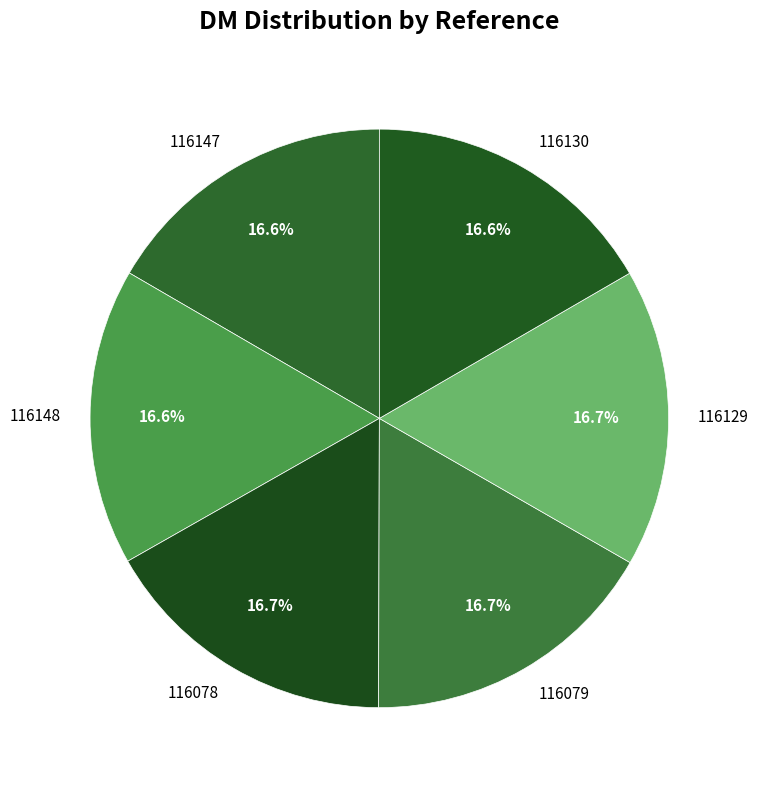

Does any single category account for the majority?

No